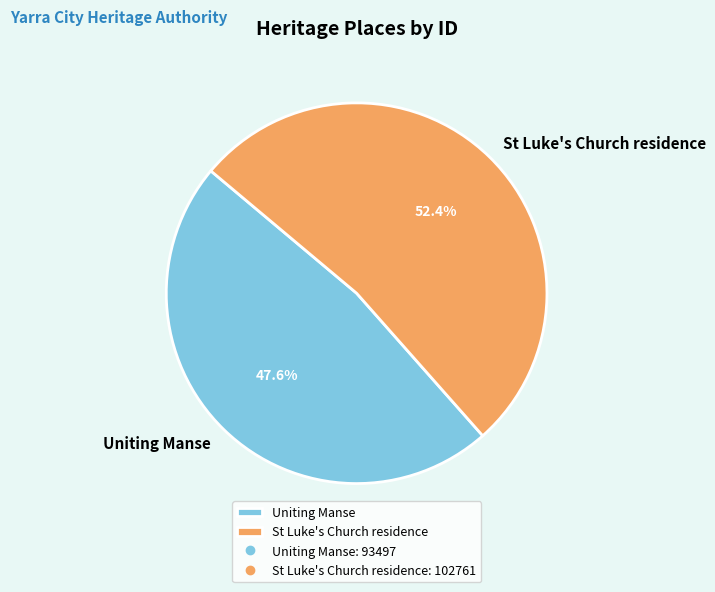

What percentage is the Uniting Manse slice, to the nearest percent?

48%